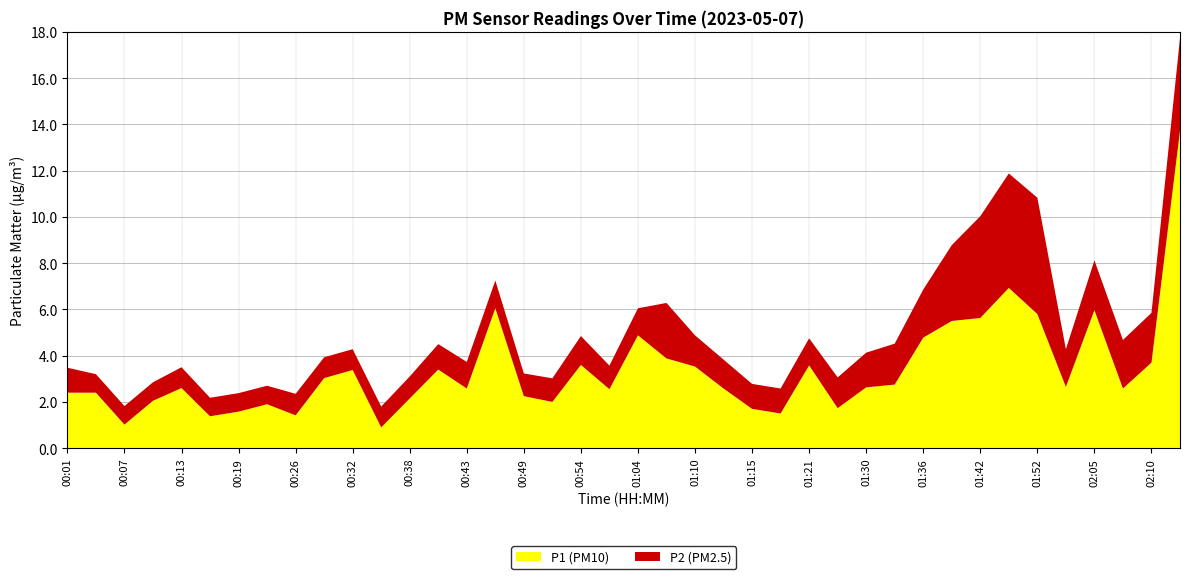

Reading right to left, transcribe all the data shown in this chart.

P1: 02:13=13.7	02:10=3.7	02:07=2.6	02:05=6.0	02:01=2.6	01:52=5.8	01:45=6.9	01:42=5.6	01:39=5.5	01:36=4.8	01:34=2.8	01:30=2.6	01:28=1.7	01:21=3.6	01:18=1.5	01:15=1.7	01:12=2.6	01:10=3.5	01:07=3.9	01:04=4.9	01:02=2.5	00:54=3.6	00:51=2.0	00:49=2.2	00:46=6.0	00:43=2.6	00:41=3.4	00:38=2.1	00:35=0.9	00:32=3.4	00:29=3.0	00:26=1.4	00:22=1.9	00:19=1.6	00:16=1.4	00:13=2.6	00:10=2.0	00:07=1.0	00:04=2.4	00:01=2.4
P2: 02:13=4.0	02:10=2.1	02:07=2.1	02:05=2.1	02:01=1.6	01:52=5.0	01:45=5.0	01:42=4.4	01:39=3.3	01:36=2.1	01:34=1.8	01:30=1.5	01:28=1.3	01:21=1.2	01:18=1.1	01:15=1.1	01:12=1.2	01:10=1.4	01:07=2.4	01:04=1.2	01:02=1.0	00:54=1.2	00:51=1.0	00:49=1.0	00:46=1.2	00:43=1.1	00:41=1.1	00:38=0.9	00:35=0.9	00:32=0.9	00:29=0.9	00:26=0.9	00:22=0.8	00:19=0.8	00:16=0.8	00:13=0.9	00:10=0.8	00:07=0.8	00:04=0.8	00:01=1.1